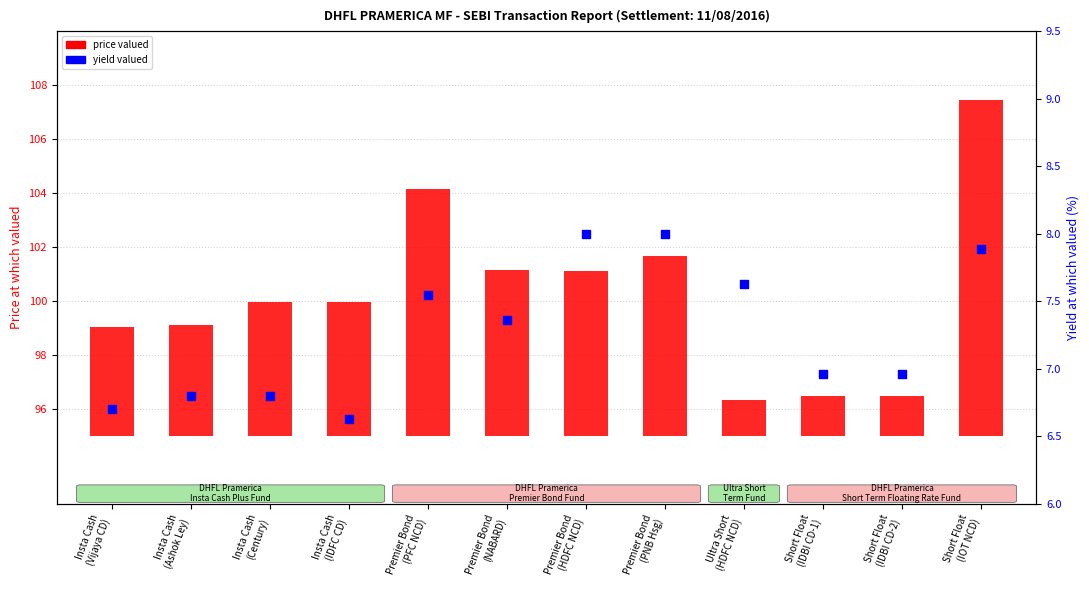

At which category is the sum across all series the highest?

Short Float
(IOT NCD)